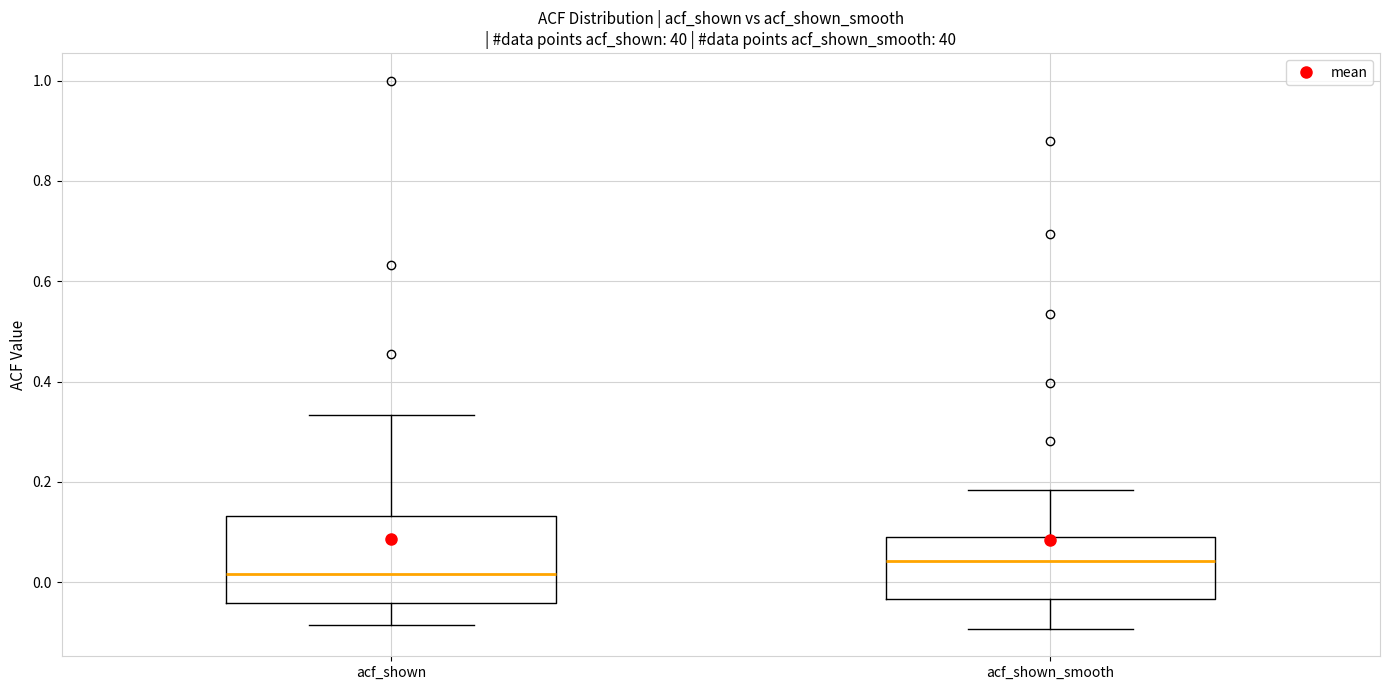

Which box's median line is the lowest?

acf_shown